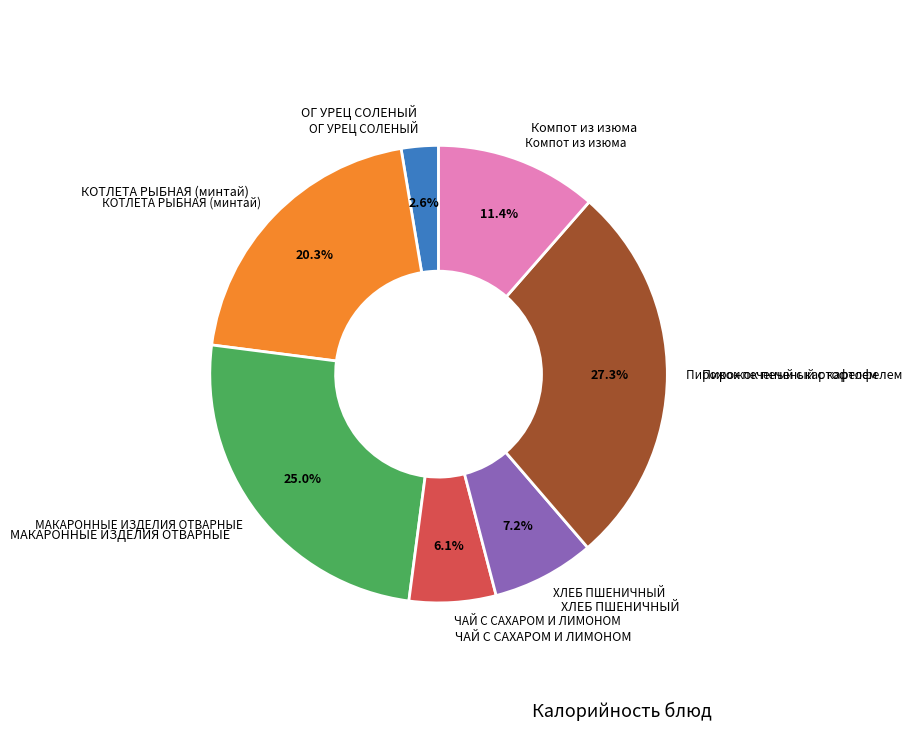

To the nearest percent, what portion does Компот из изюма represent?

11%